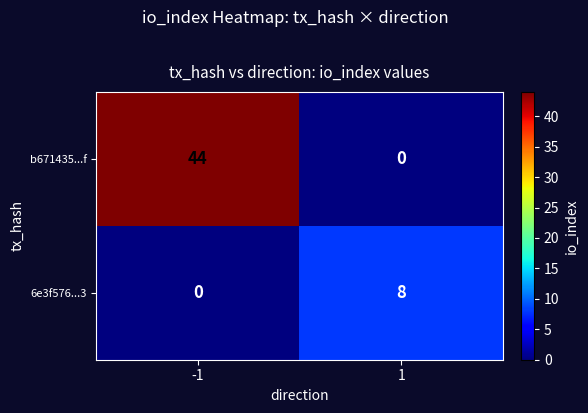

At how many categories does at least one series exceed 16?

1